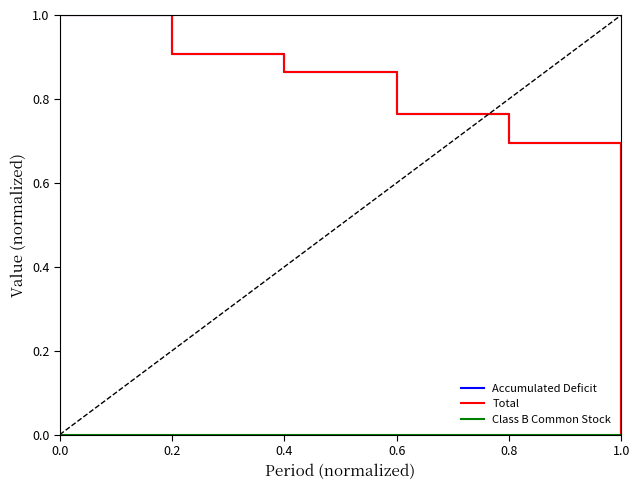

The Class B Common Stock series shows 0.0 at 0.4. True or false?

True